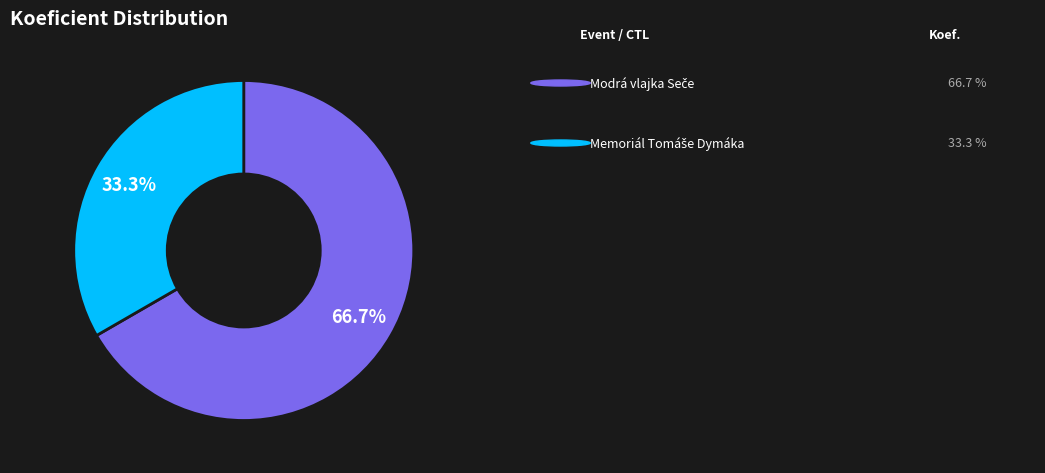

Is there any slice that represents more than half of the pie?

Yes